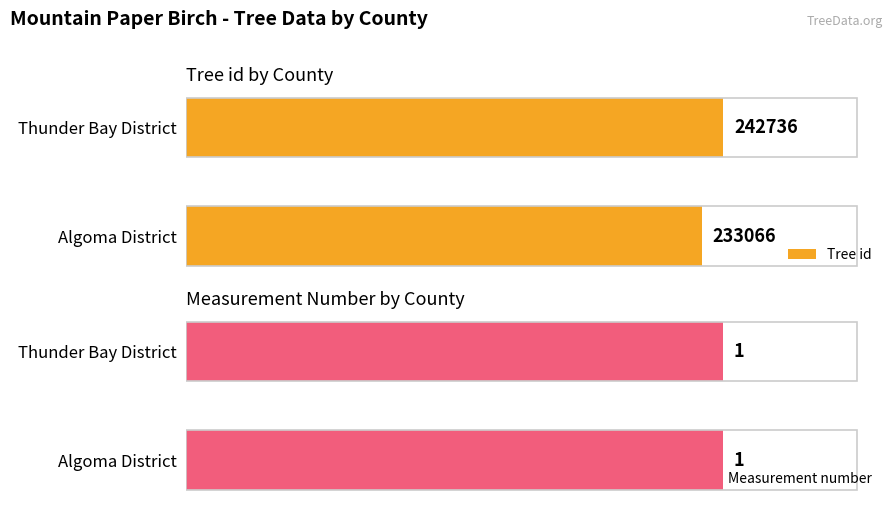

How many bars are there in total?

4